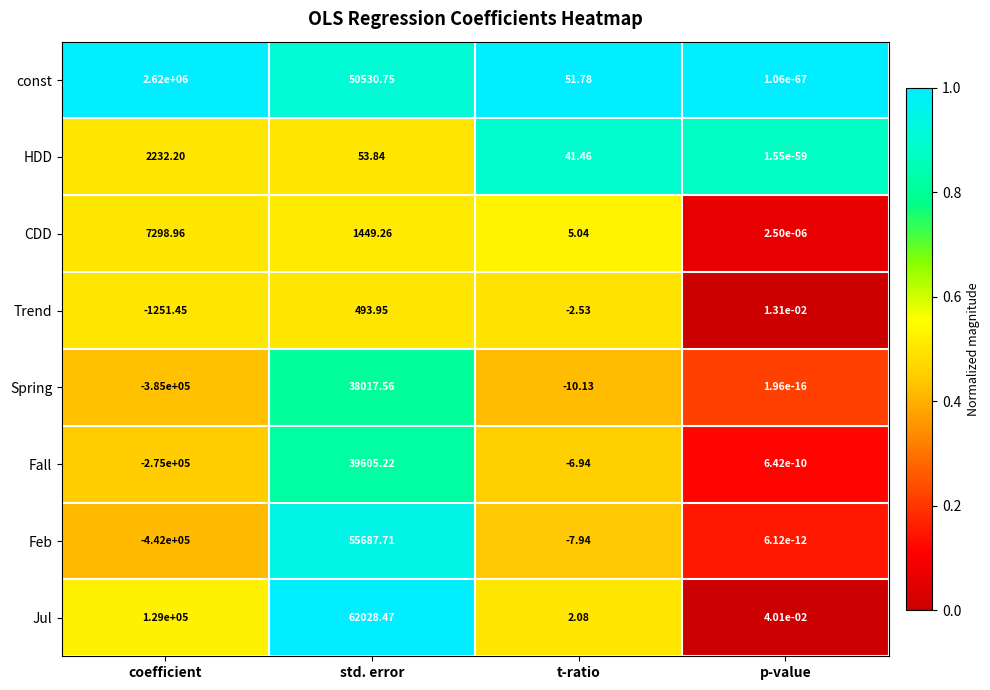

At which category is the sum across all series the highest?

coefficient